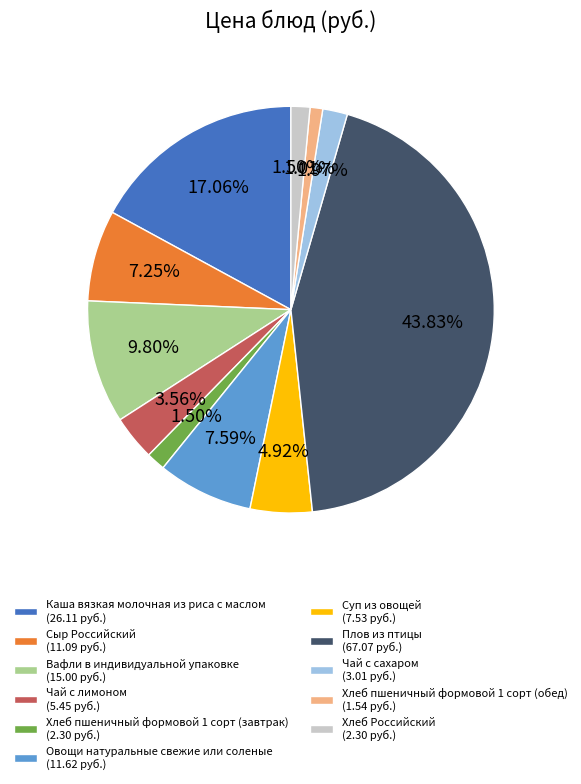

Which has a higher value, Плов из птицы (67.07 руб.) or Хлеб пшеничный формовой 1 сорт (обед) (1.54 руб.)?

Плов из птицы (67.07 руб.)